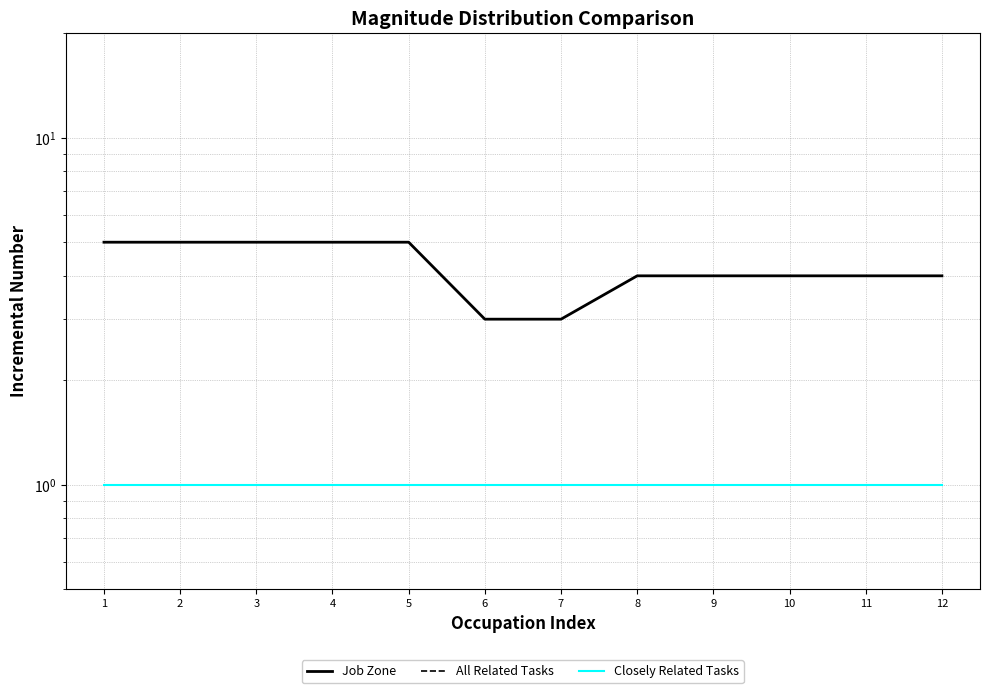

Is the value of All Related Tasks at 8 greater than the value of Closely Related Tasks at 12?

No